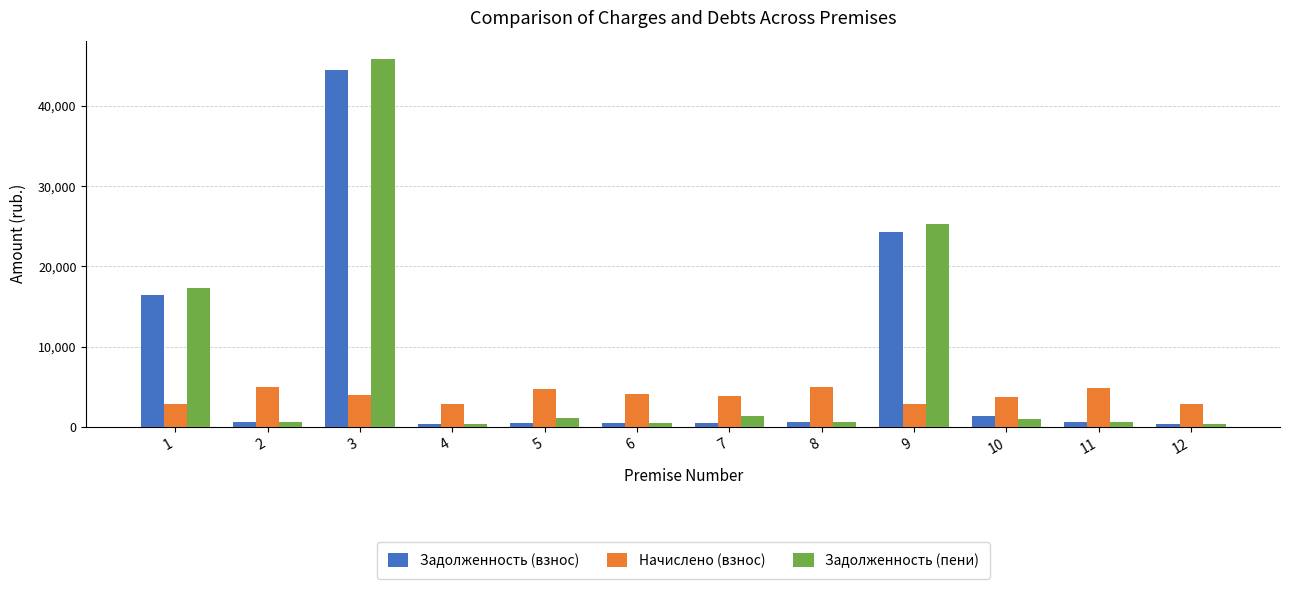

What is the spread (max minus min) of values at 5?

4218.9